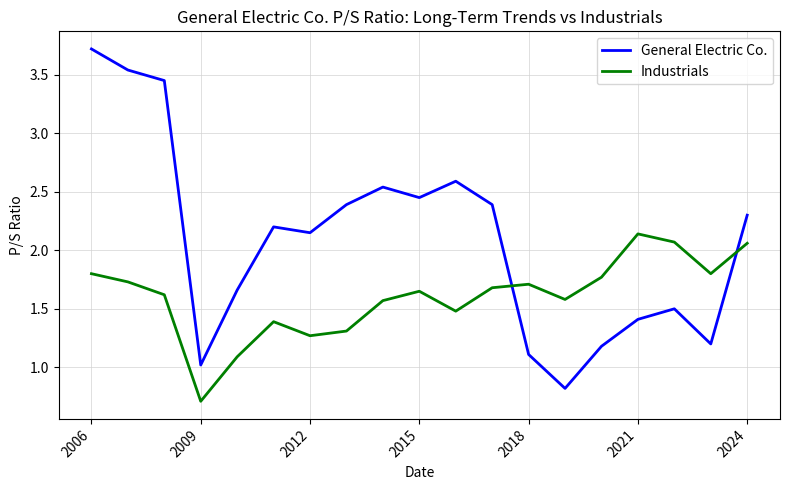

What is the sum of all General Electric Co. values?

39.6